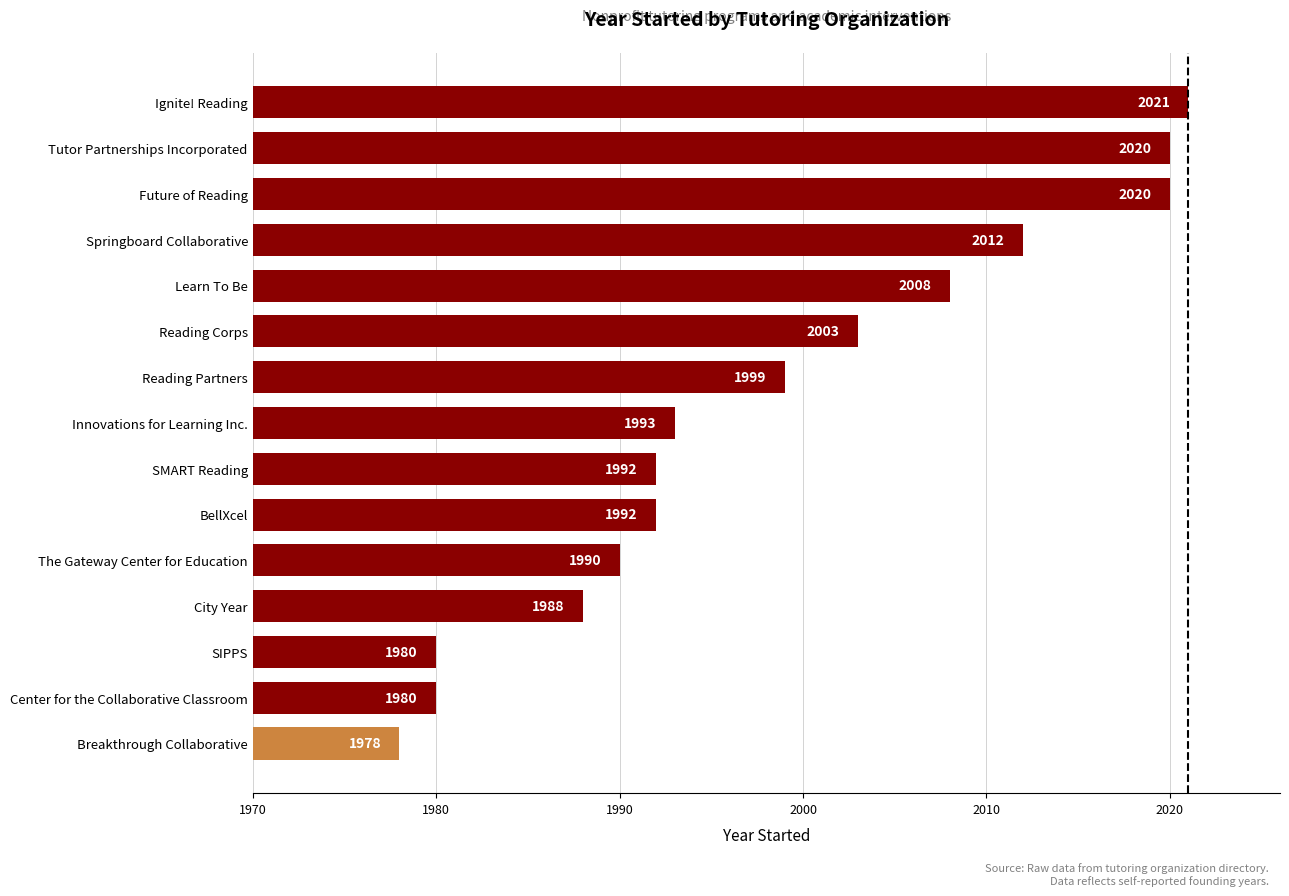

What is the difference between the maximum and minimum values?

43